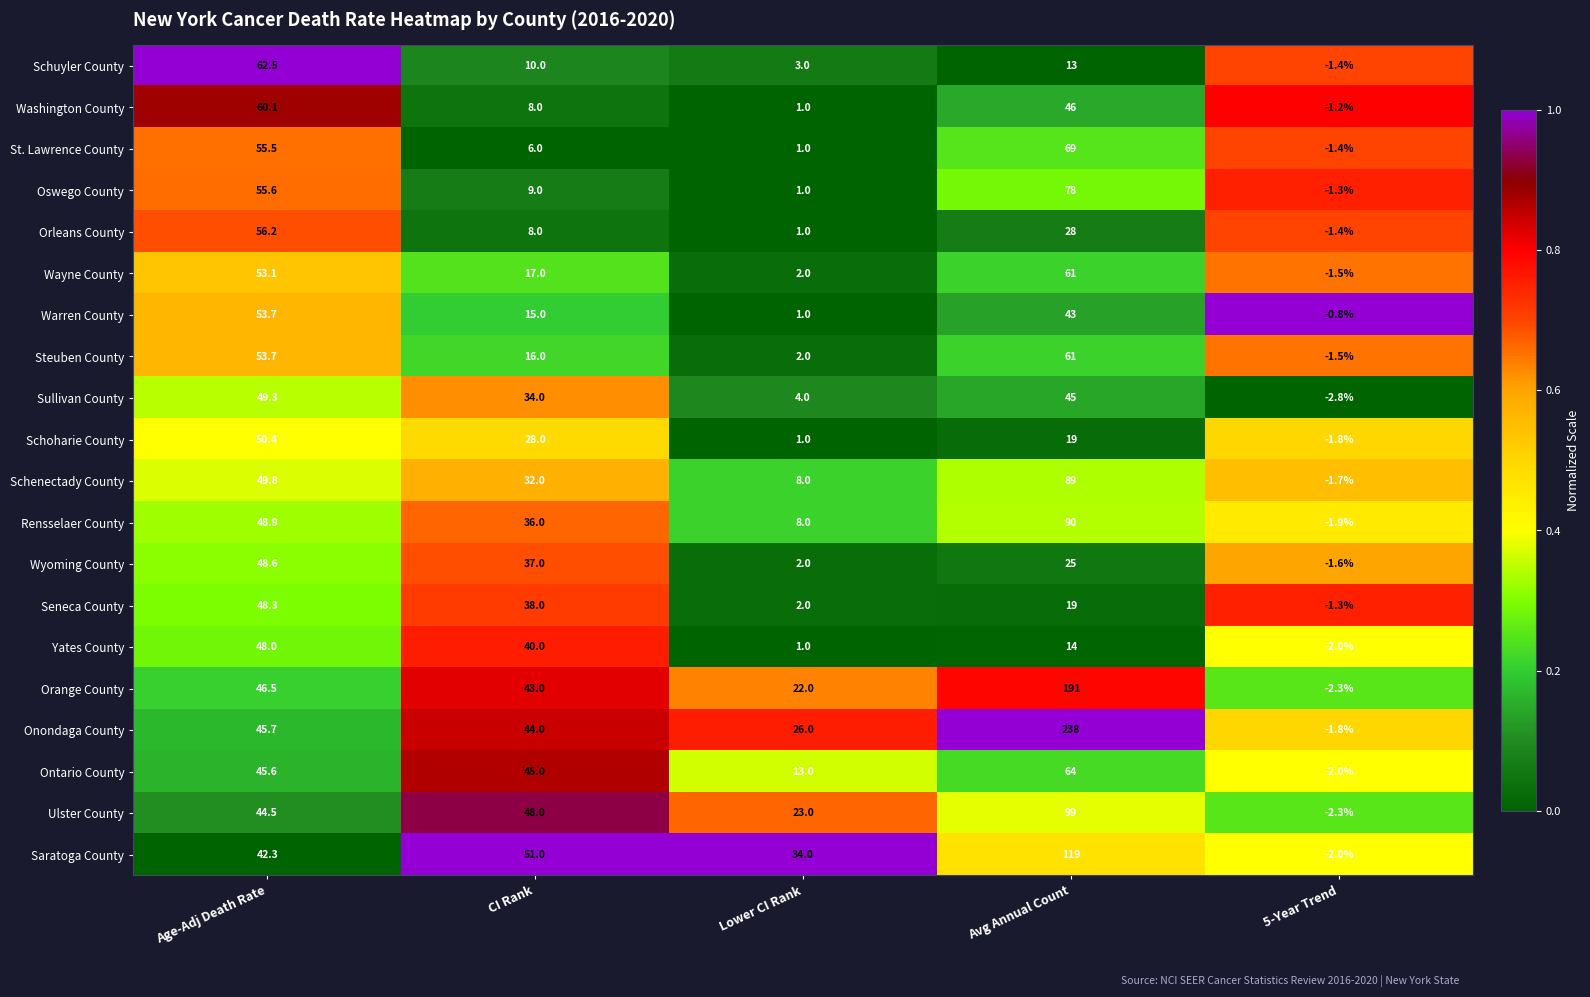

How many data points does each series have?

5